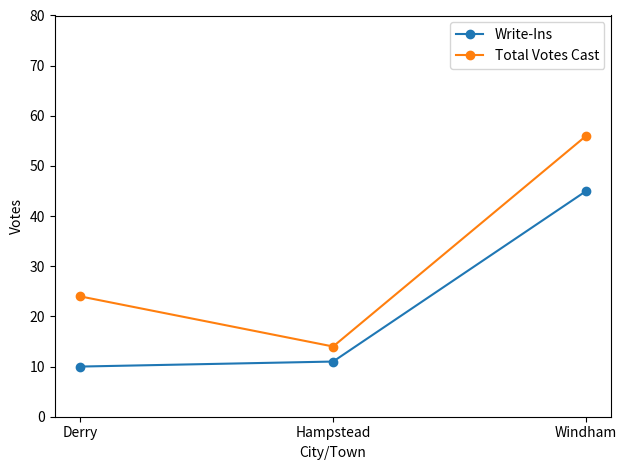

Which category has the lowest value in the Total Votes Cast series?

Hampstead